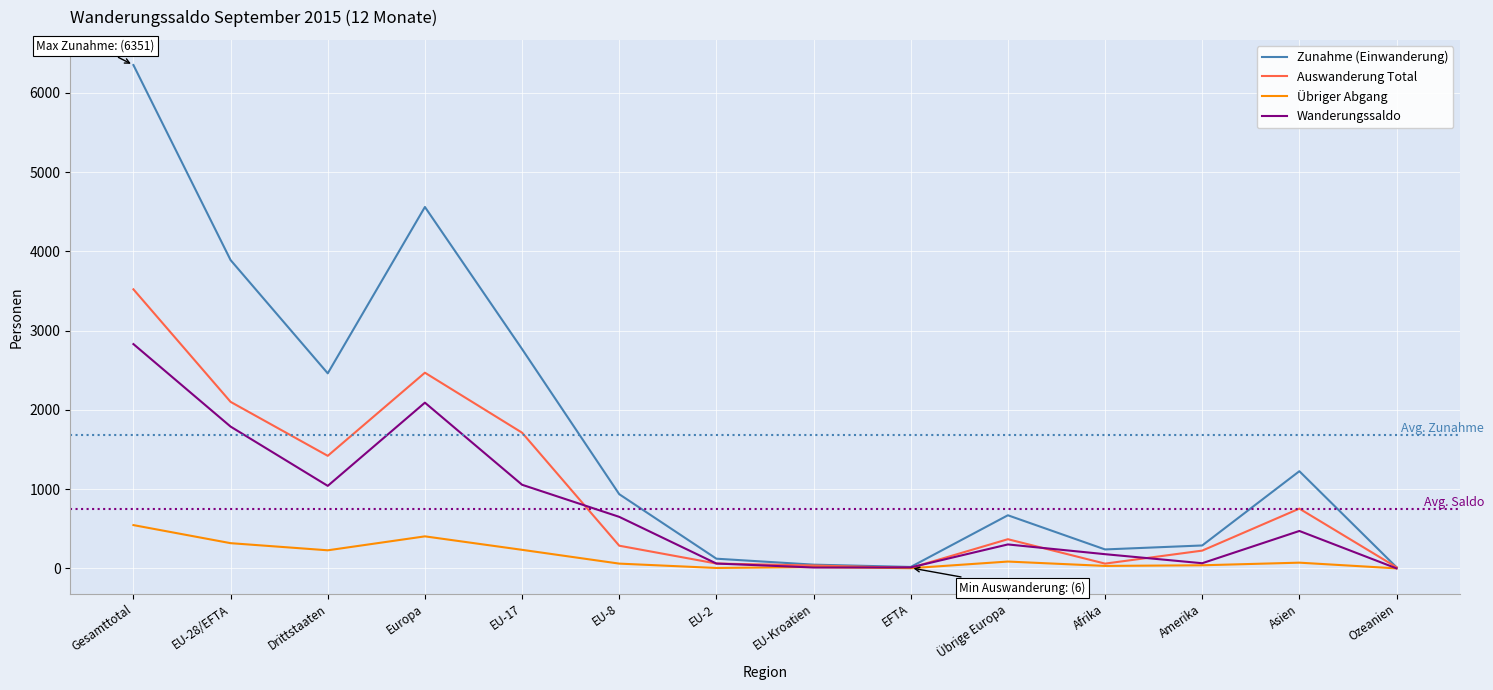

Which series has the widest spread of values?

Zunahme (Einwanderung)